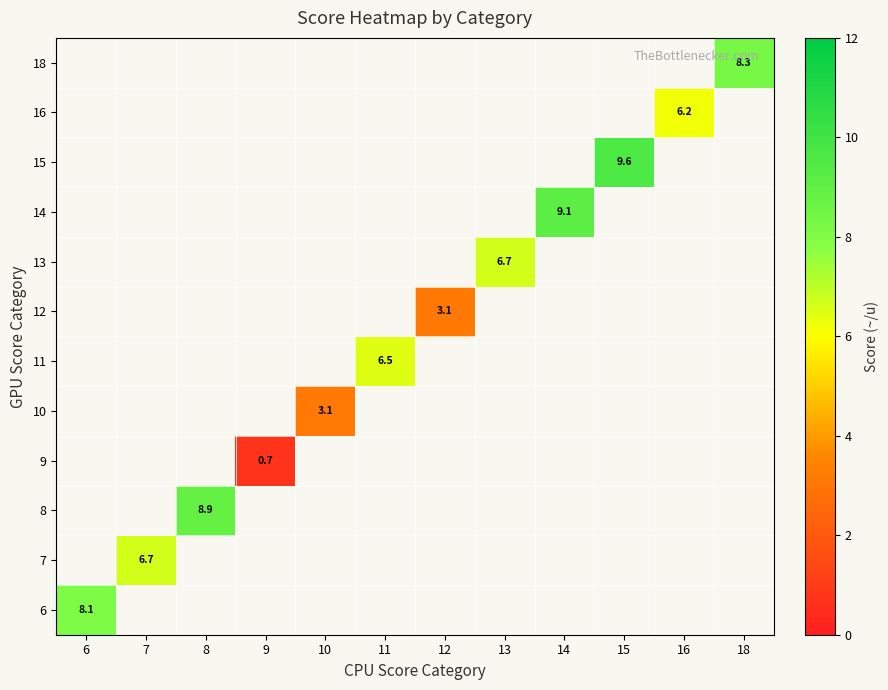

True or false: 6 has a value of 5.0 at 6.

False